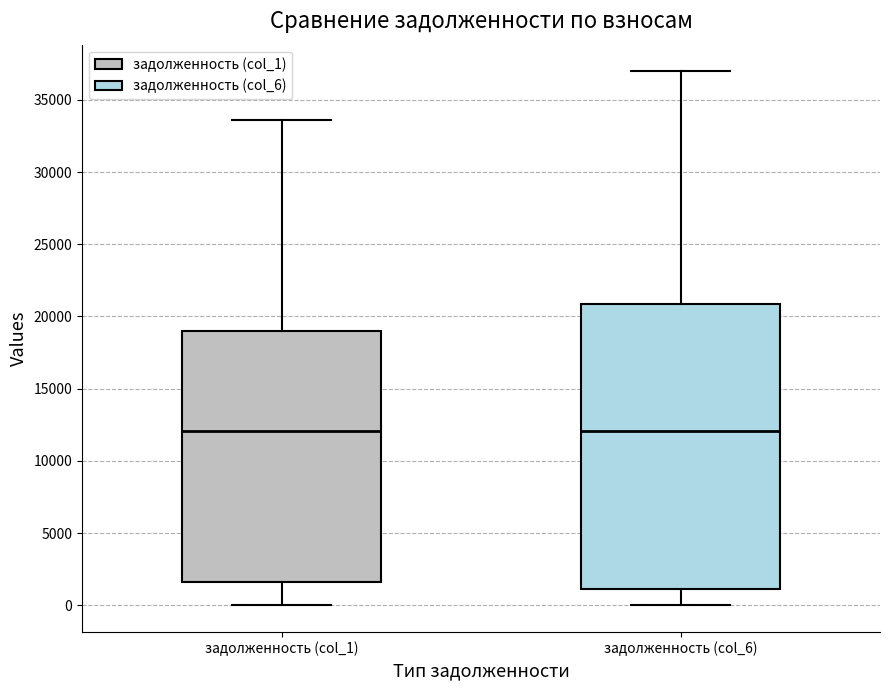

Where is the lower edge of the box for задолженность (col_1) on the y-axis? The values are not printed on the chart, so give them approximately, as read against the axis.

1500